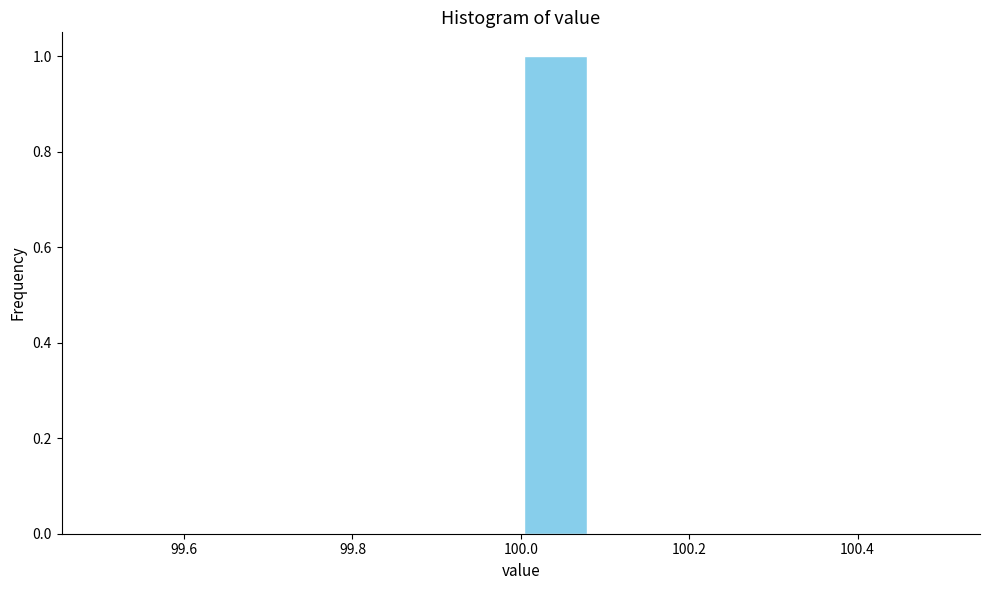

Reading left to right, transcribe this chart: for each bar, give the range it covers on the x-axis and its height. Neither the bar edges nor the heights are printed on the chart, so give them approximately, as read against the axes.

99.50 to 99.58: 0
99.58 to 99.66: 0
99.66 to 99.76: 0
99.76 to 99.84: 0
99.84 to 99.92: 0
99.92 to 100.00: 0
100.00 to 100.08: 1
100.08 to 100.16: 0
100.16 to 100.26: 0
100.26 to 100.34: 0
100.34 to 100.42: 0
100.42 to 100.50: 0